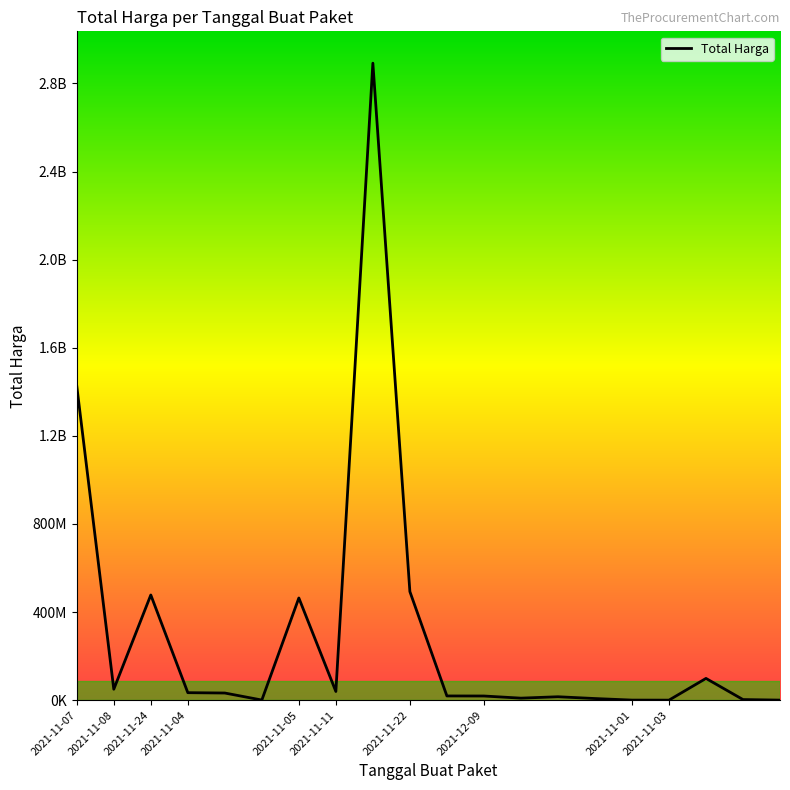

Does the chart have visible grid lines?

No